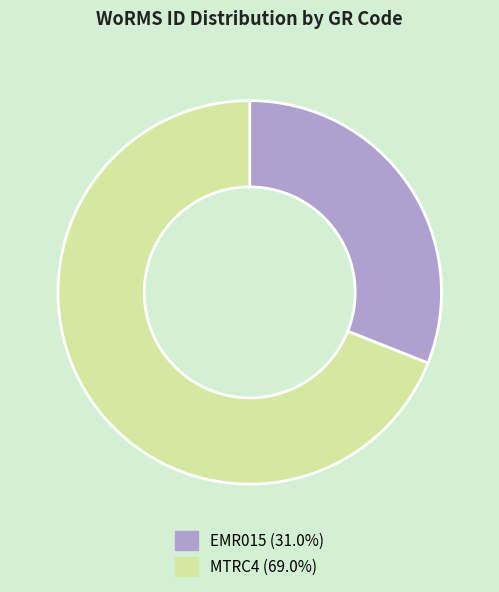

Combined, do MTRC4 (69.0%) and EMR015 (31.0%) account for over 50%?

Yes